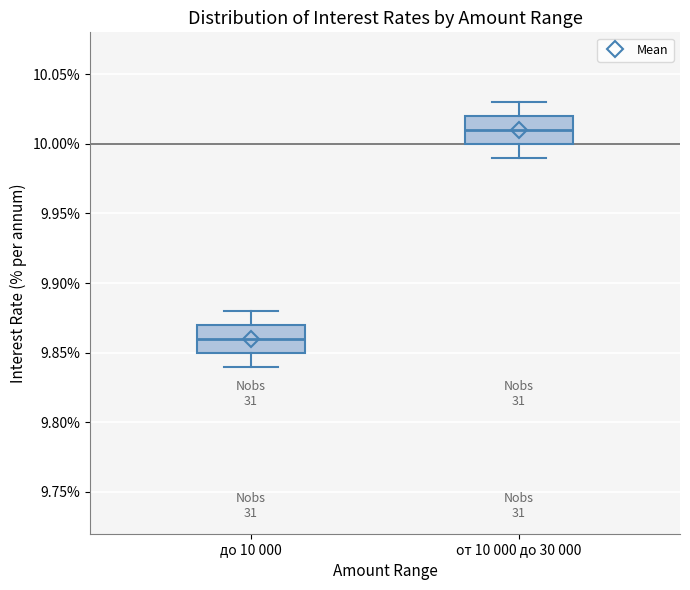

Where does the median line of the box for от 10 000 до 30 000 sit on the y-axis? The values are not printed on the chart, so give them approximately, as read against the axis.

10.01